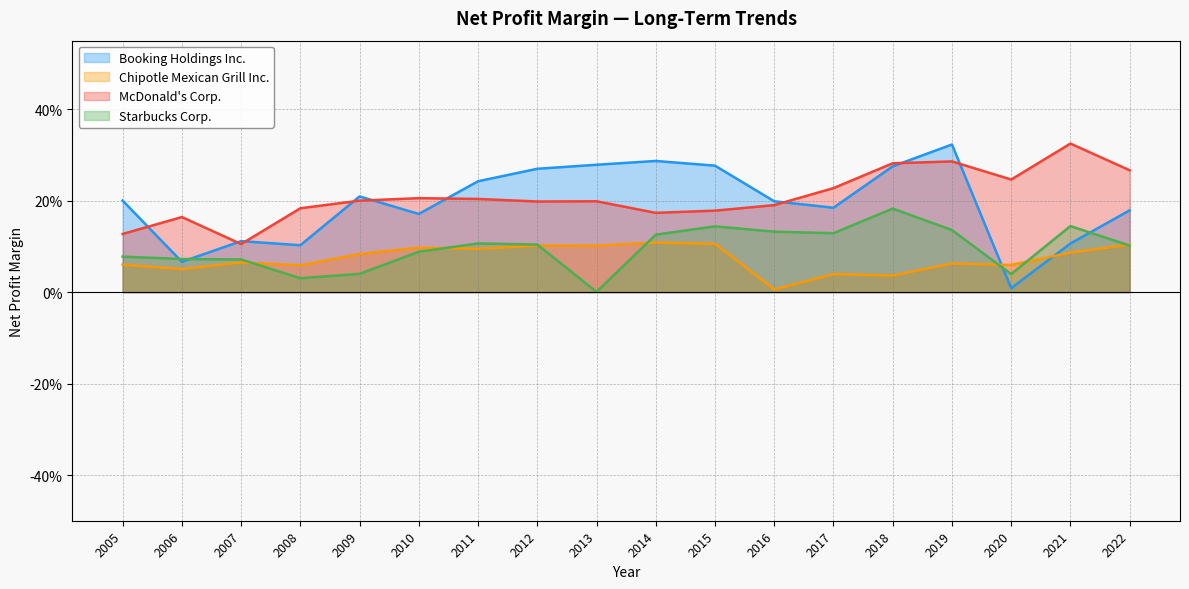

True or false: Booking Holdings Inc. and Chipotle Mexican Grill Inc. intersect in this chart.

True